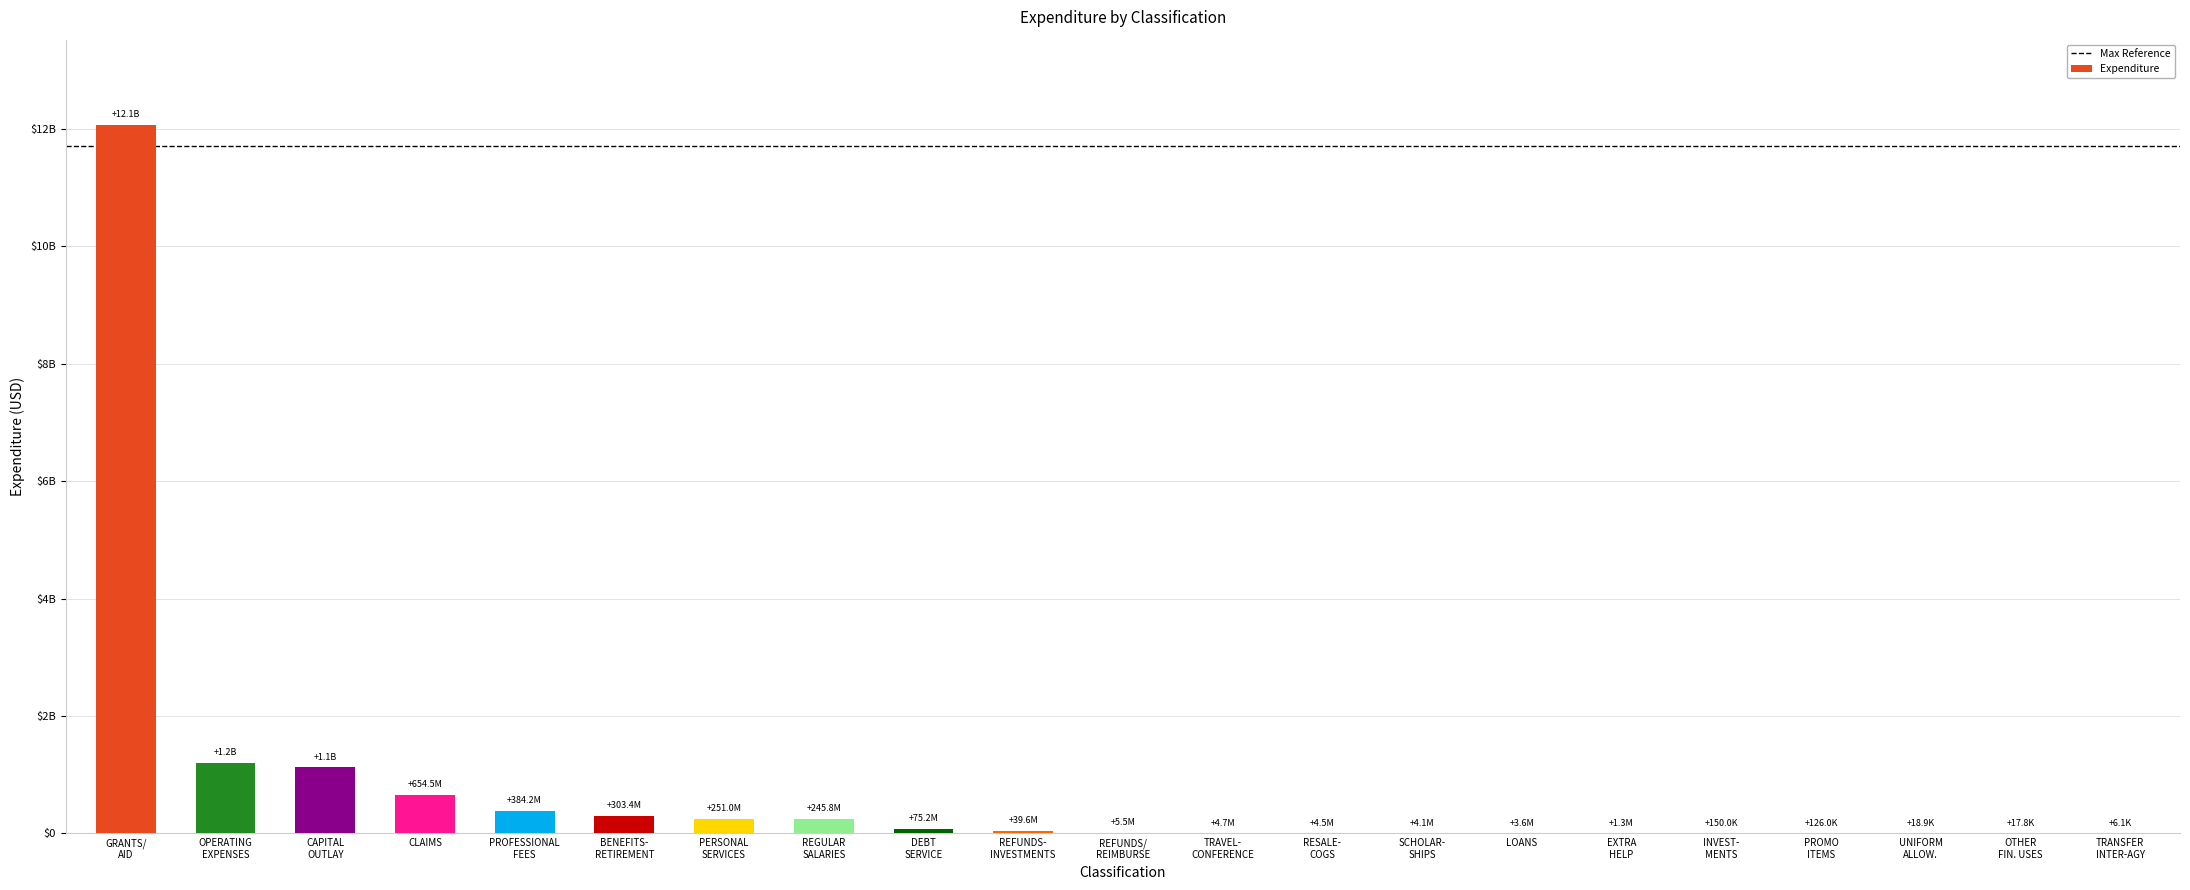

True or false: the data shows 3622949.1 at LOANS.

True